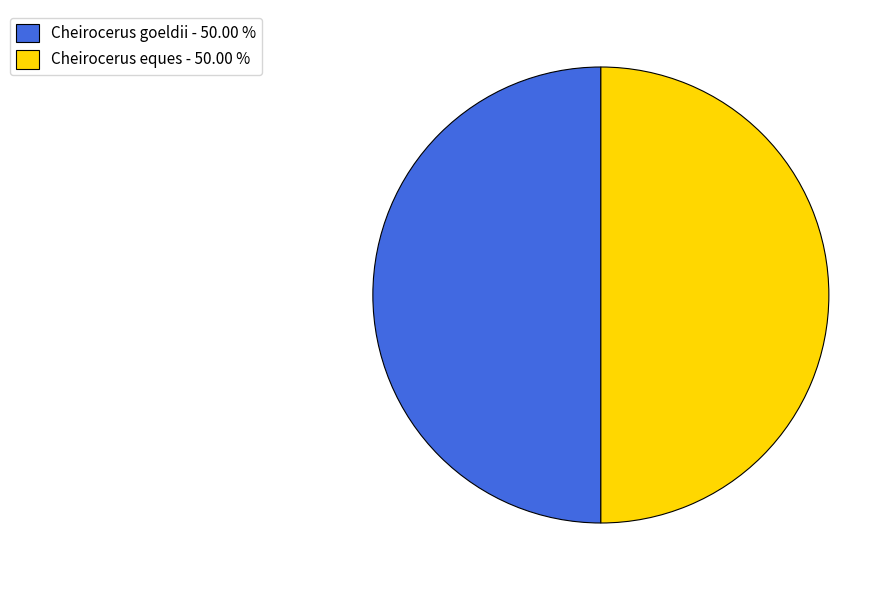

What is the ratio of the value at Cheirocerus goeldii - 50.00 % to the value at Cheirocerus eques - 50.00 %?

1.0